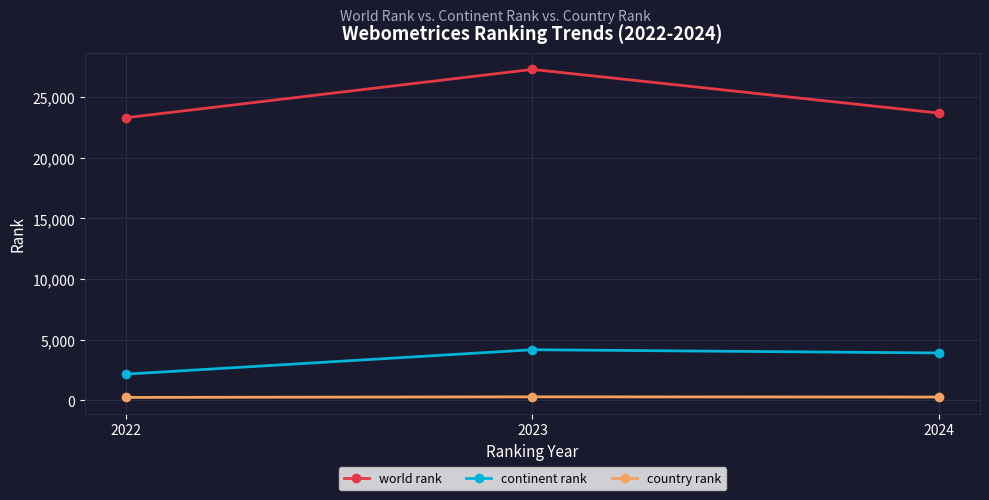

How many country rank values are between 228 and 277?

3